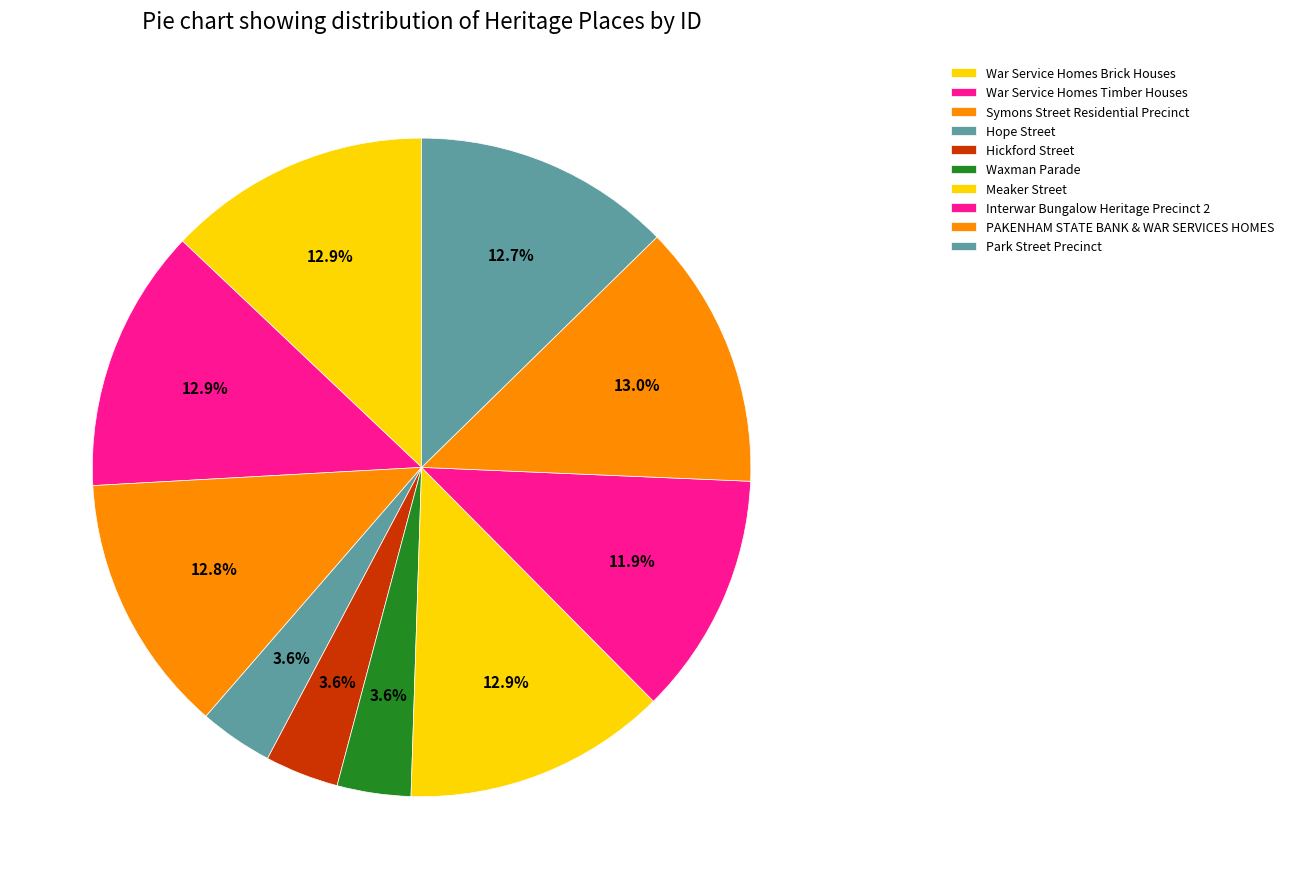

What is the change in value from Meaker Street to Interwar Bungalow Heritage Precinct 2?

-16182